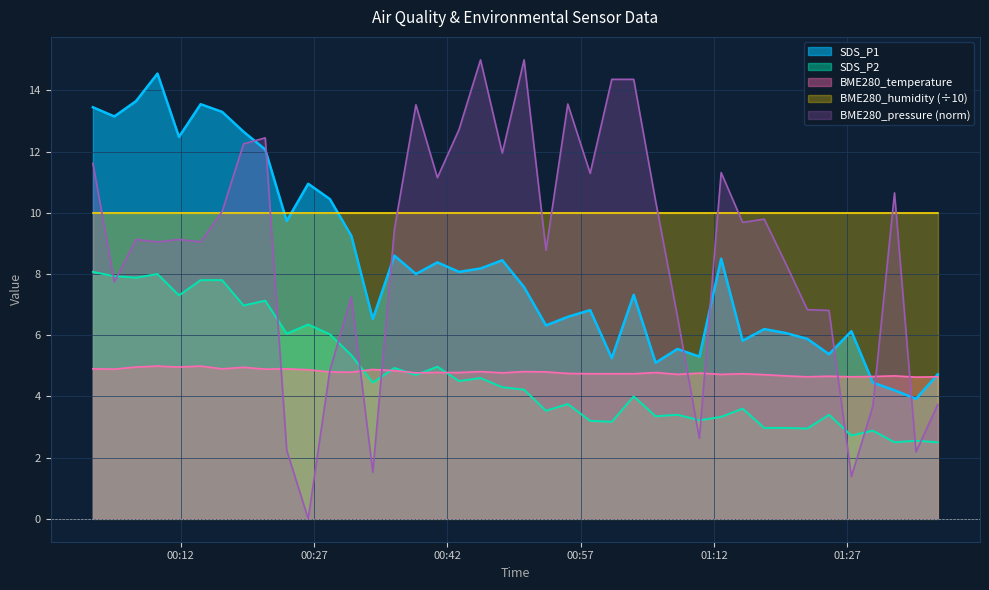

What is the label of the 23rd point from the left?

2022/04/05 00:55:33